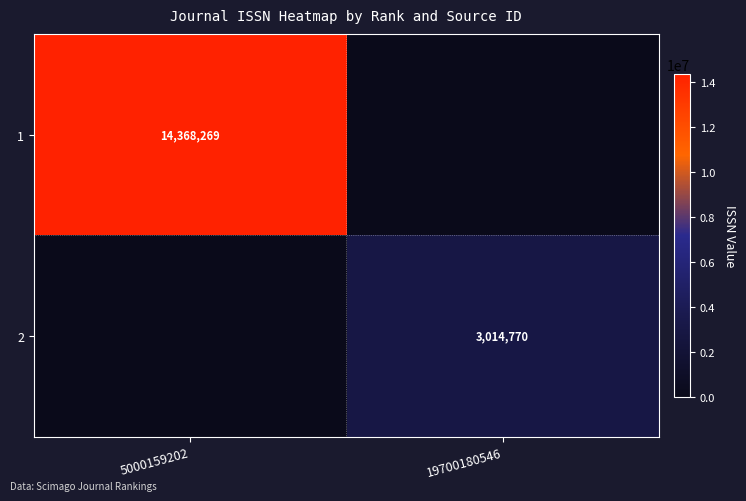

The 2 series shows 4095088 at 19700180546. True or false?

False